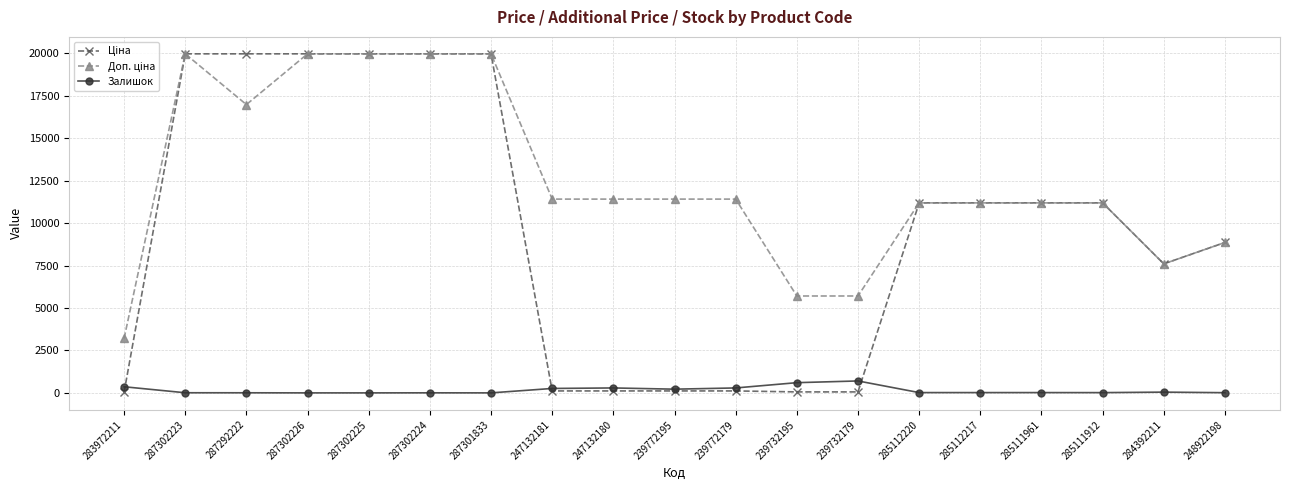

What is the maximum value shown in the chart?

19964.2